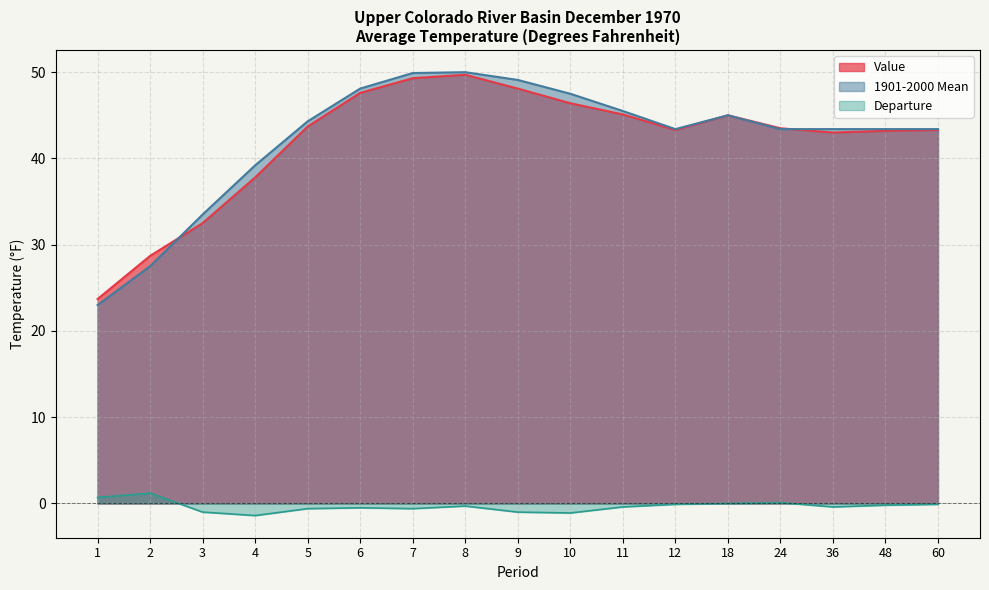

Which category has the highest value in the Value series?

8